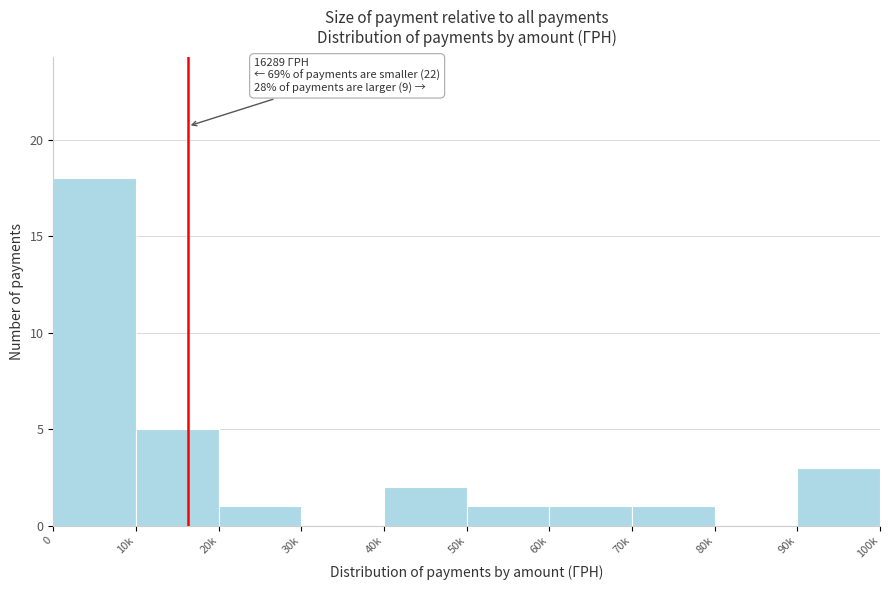

Reading left to right, what are all the values shown in this chart?

0=18	10k=5	20k=1	30k=0	40k=2	50k=1	60k=1	70k=1	80k=0	90k=3